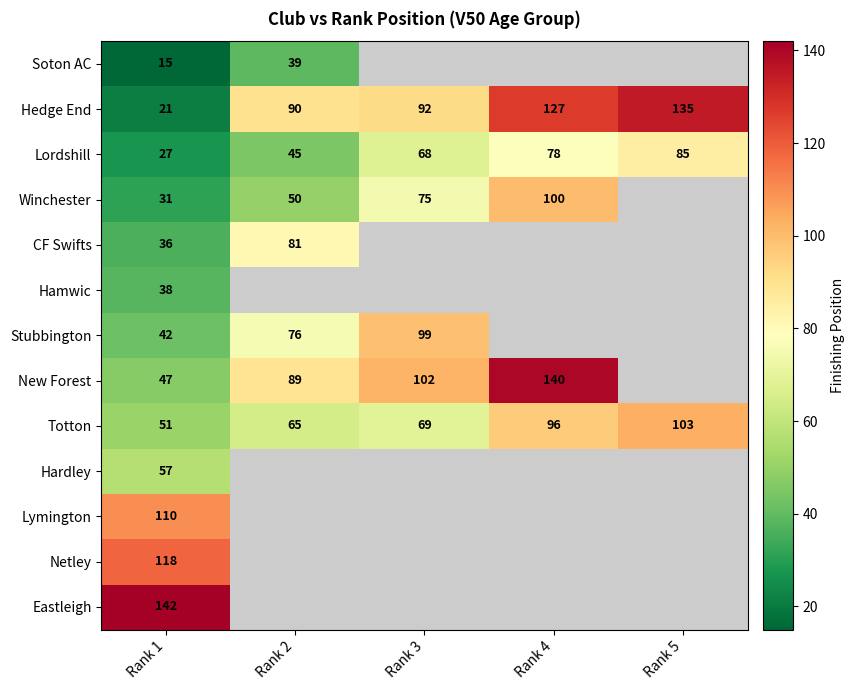

True or false: Hedge End has a value of 152.3 at Rank 2.

False